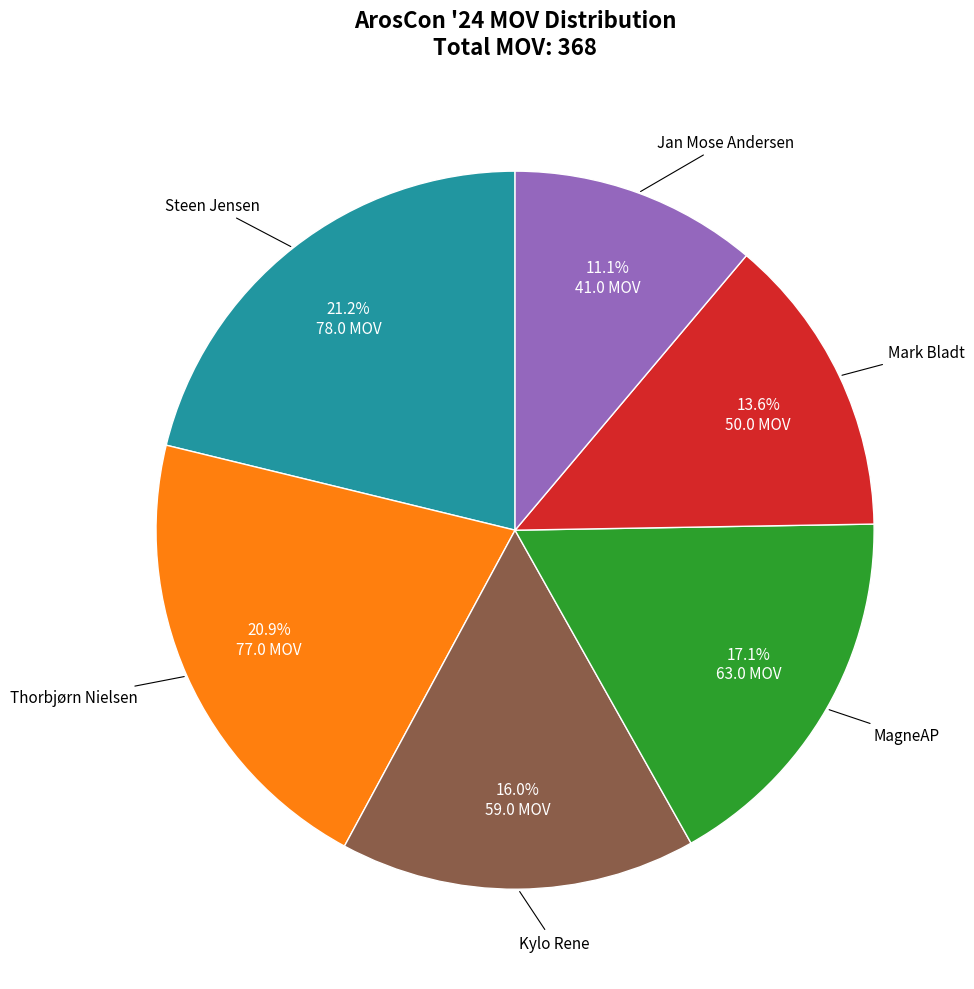

Does any single category account for the majority?

No